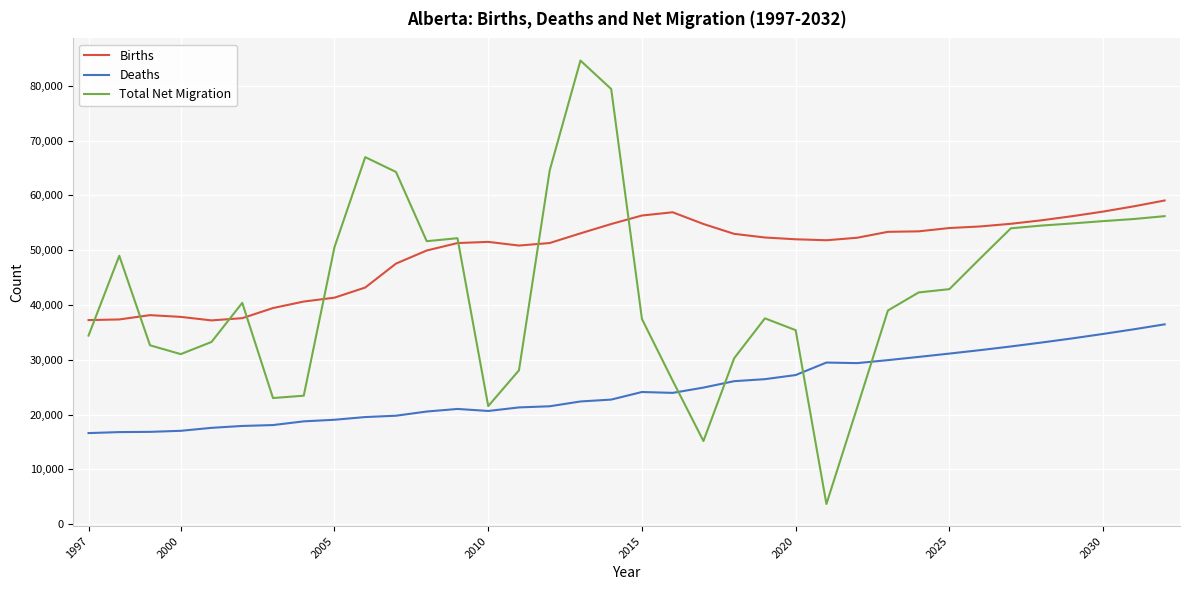

Rank the series by their average value, from highest to lowest.

Births, Total Net Migration, Deaths